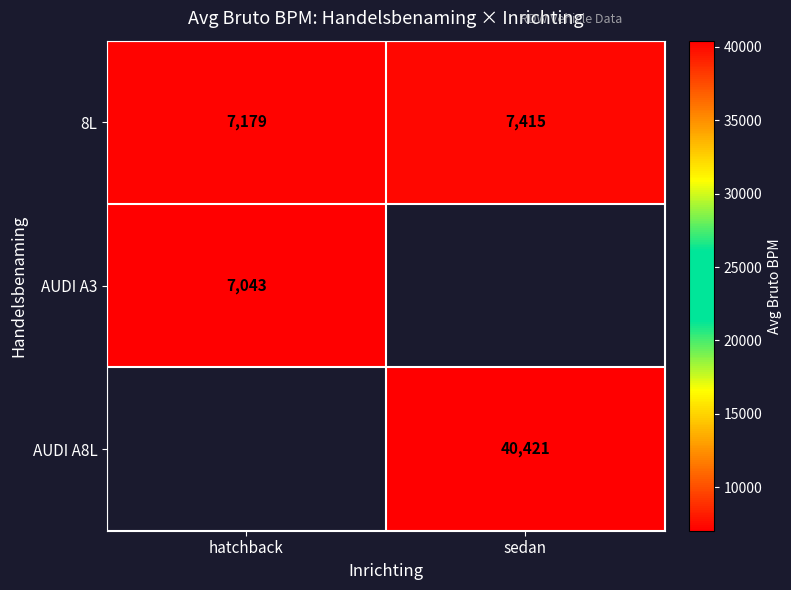

Is the value of AUDI A3 at hatchback greater than the value of 8L at hatchback?

No